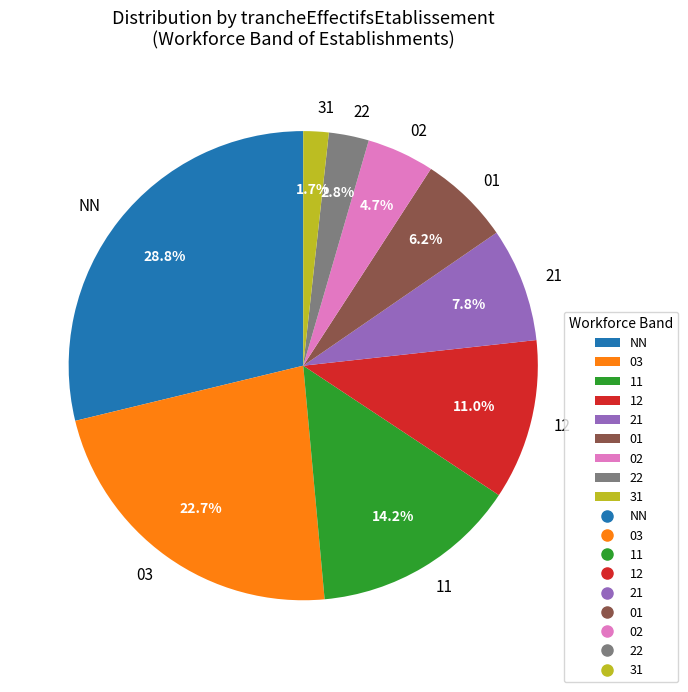

Does 11 account for over 50% of the chart?

No